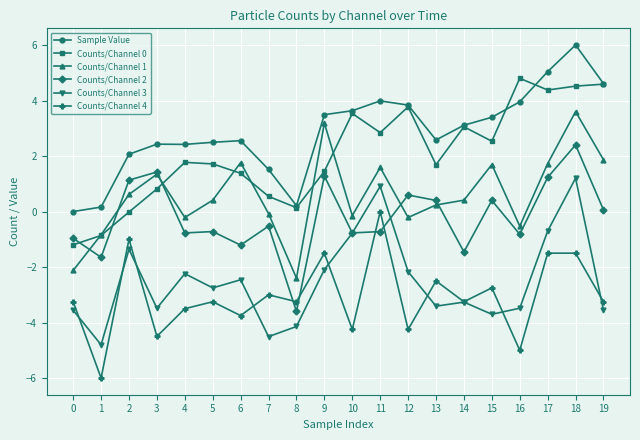

True or false: Sample Value and Counts/Channel 3 cross at least once.

False